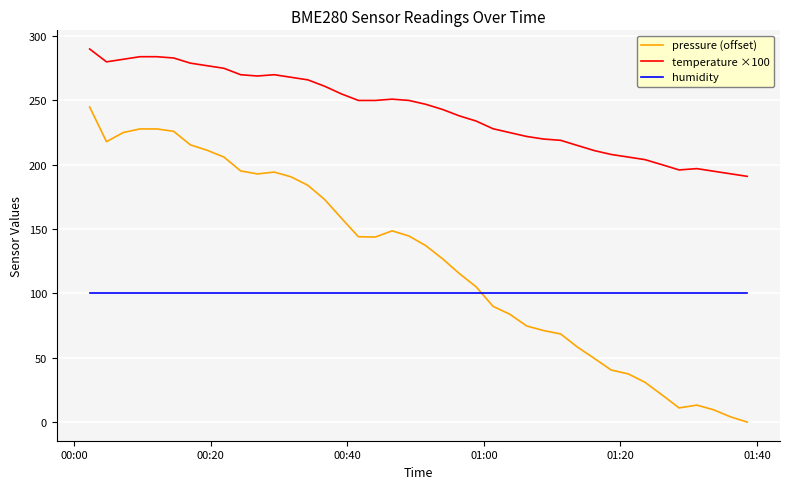

After their last crossing, which series has the higher values: humidity or pressure (offset)?

humidity